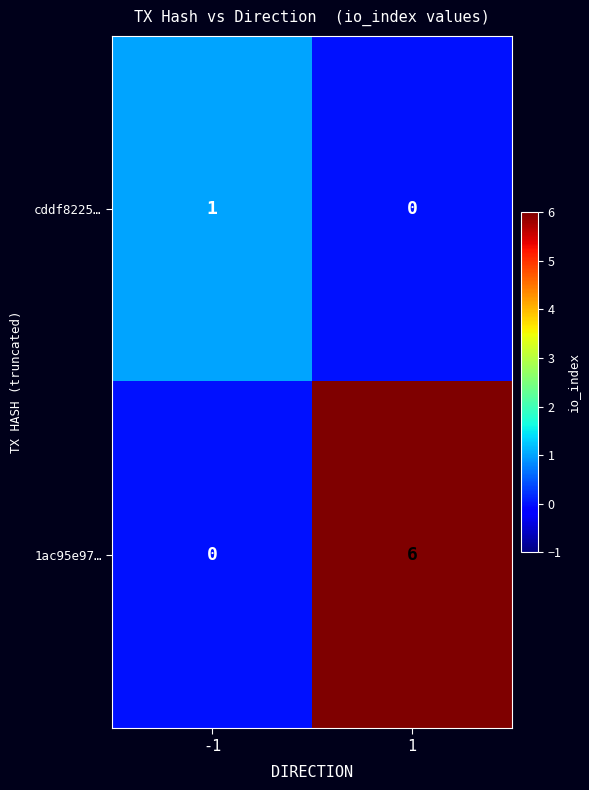

How many series are shown in this chart?

2